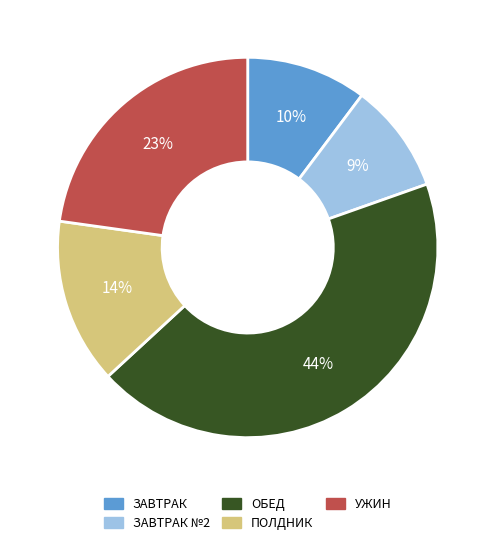

Is there a majority slice in this chart?

No